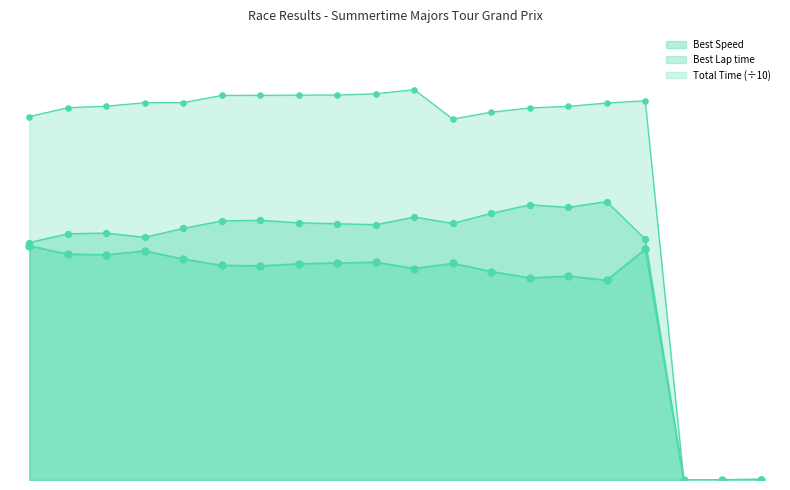

Which series contains the lowest Y value?

Best Lap time